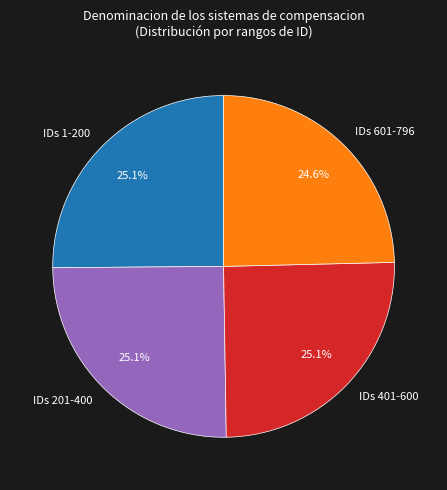

To the nearest percent, what is the average slice percentage?

25%